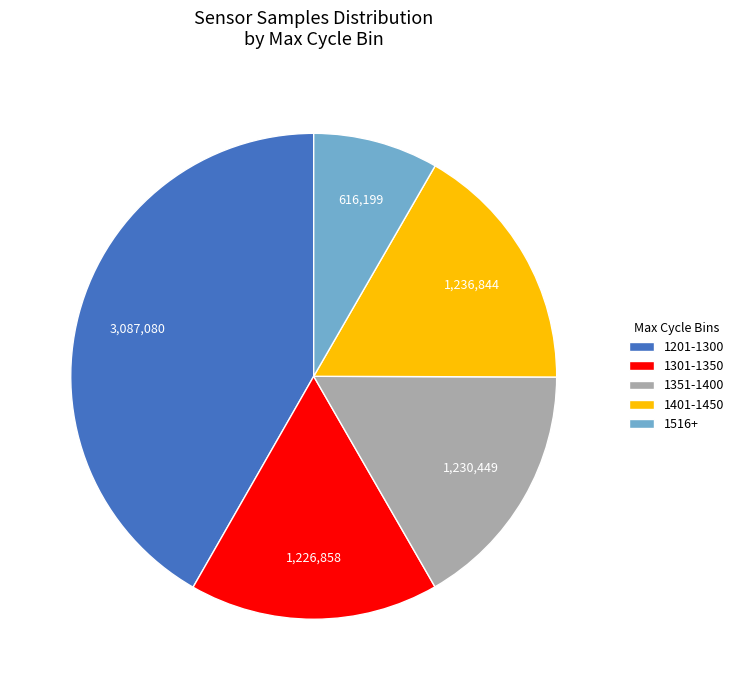

Combined, do 1351-1400 and 1401-1450 account for over 50%?

No